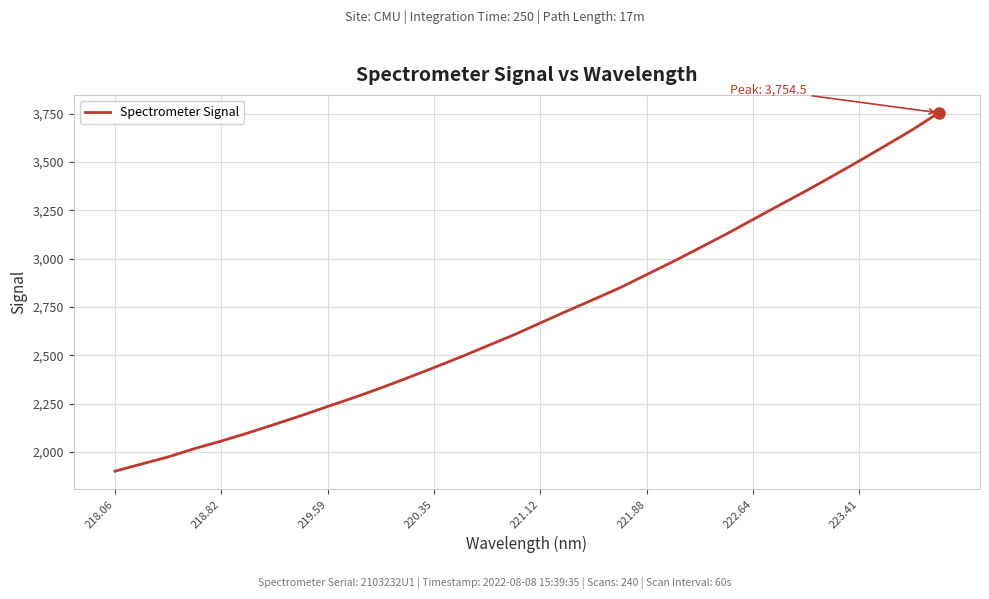

What is the difference between the maximum and minimum values?

1853.6